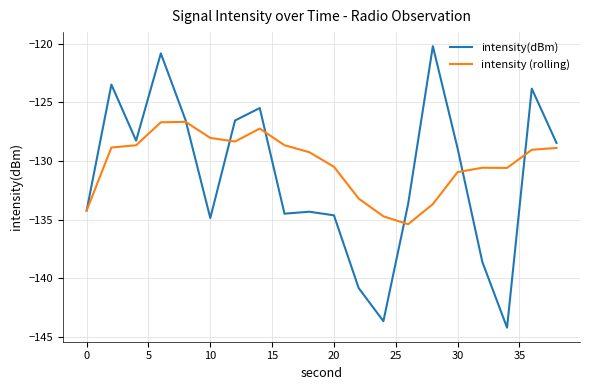

Rank the series by their average value, from lowest to highest.

intensity(dBm), intensity (rolling)